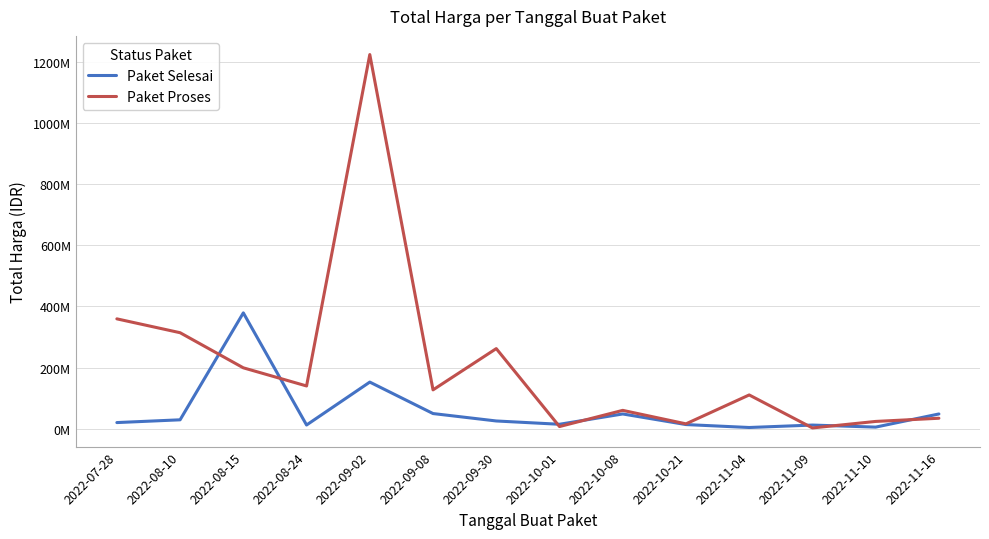

How many data points in Paket Proses are above 127000000?

6